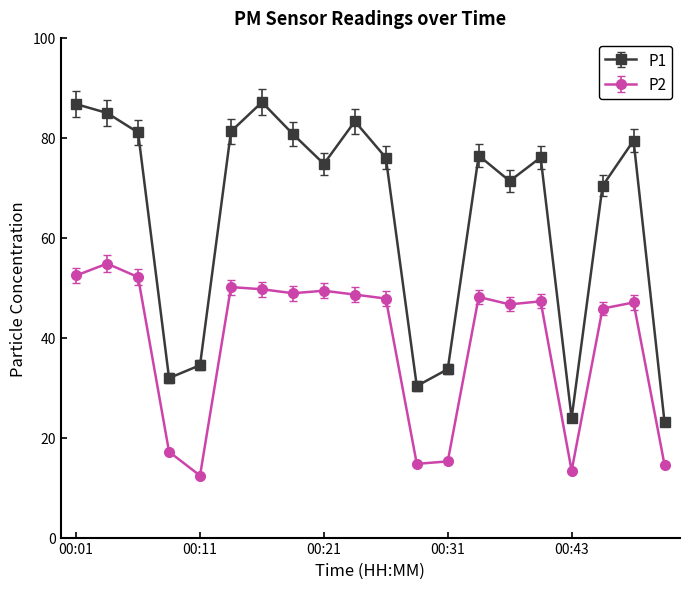

What is the smallest value displayed?

12.4